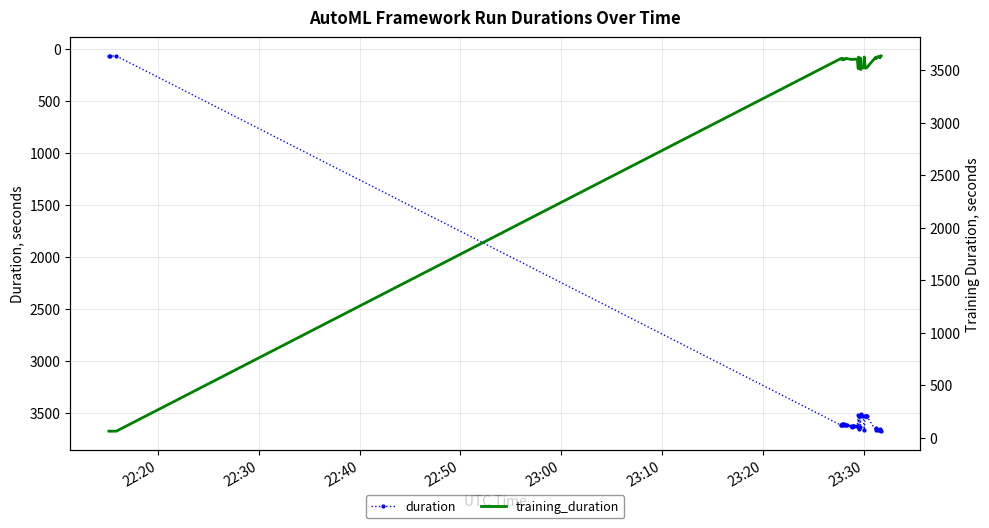

True or false: duration and training_duration cross at least once.

False